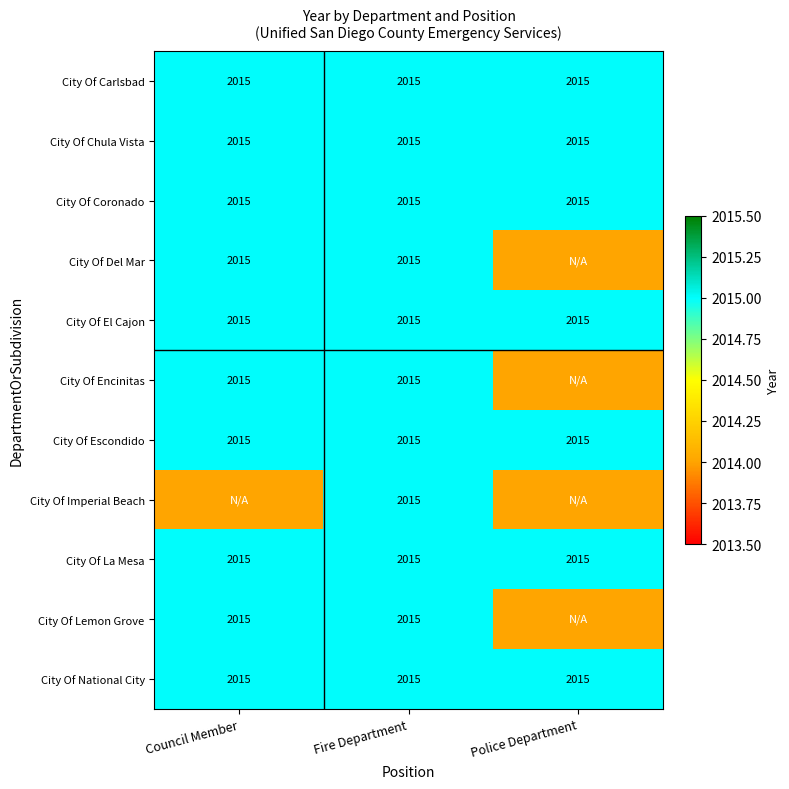

What is the sum of the City Of Escondido values at Police Department and Fire Department?

4030